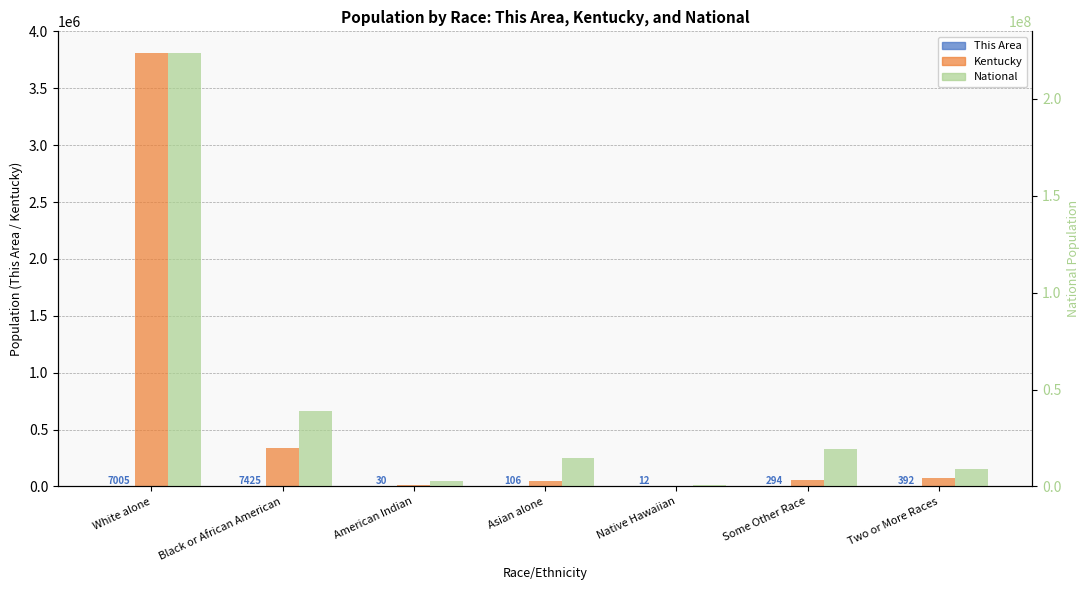

What is the difference between the second highest and minimum values in the National series?

38389306